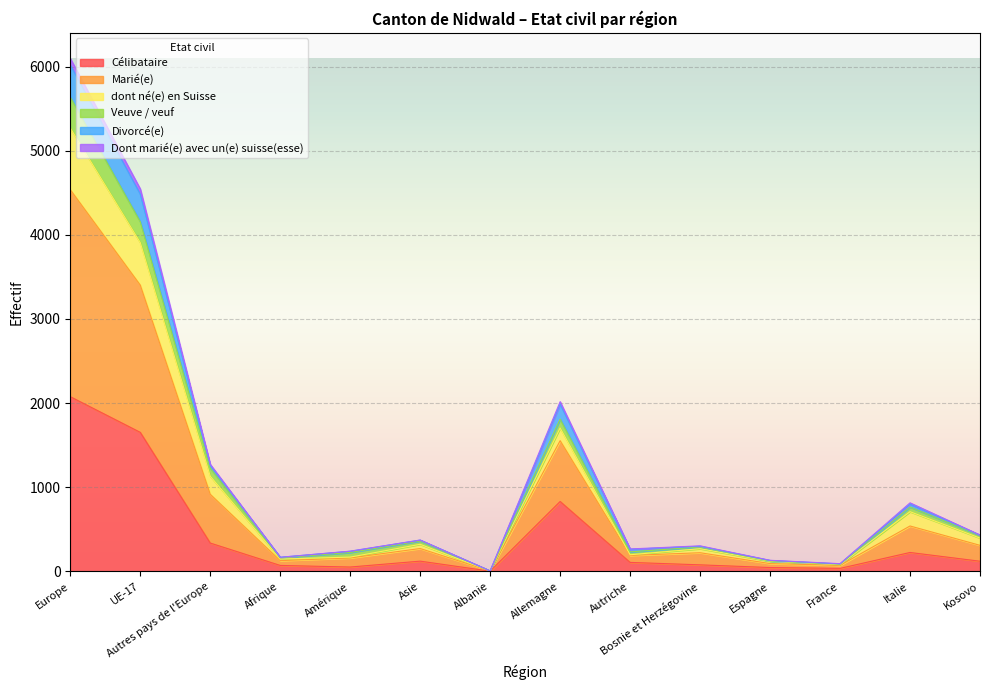

True or false: Célibataire and Divorcé(e) cross at least once.

False